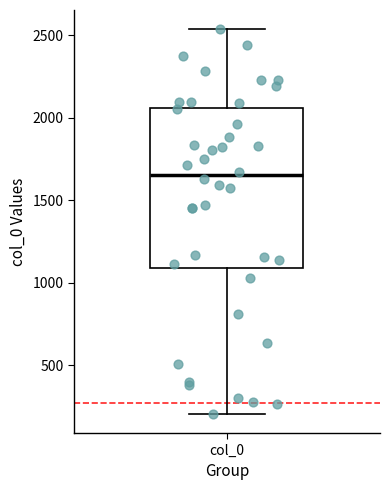

Transcribe this box plot: give where the median line is, the range the box spans, and where the two whiskers end, as read against the y-axis. The values are not printed on the chart, so give them approximately, as read against the axis.

median 1650, box 1100 to 2050, whiskers 200 to 2550